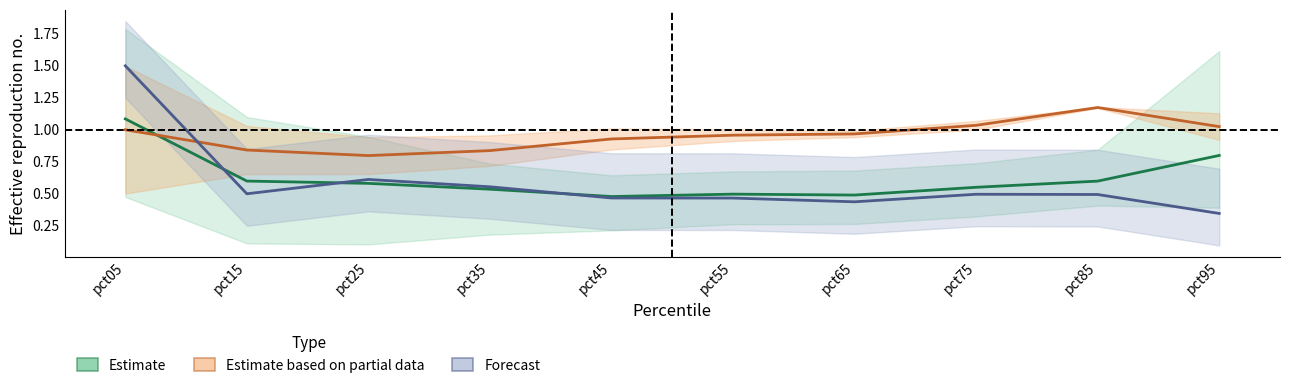

What are all the series names shown in the legend?

Estimate, Estimate based on partial data, Forecast